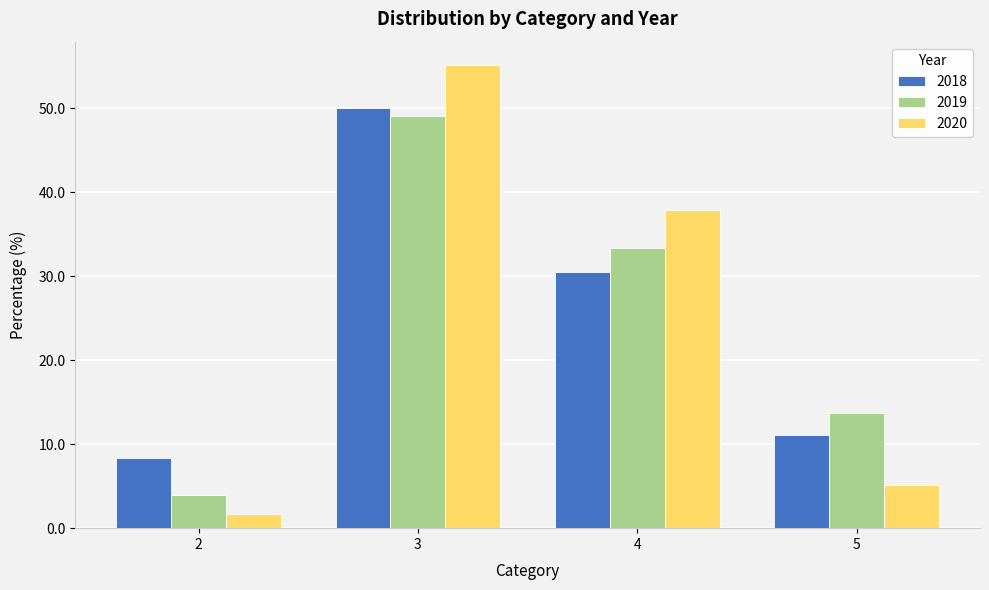

What is the difference between the maximum and second lowest values in the 2020 series?

50.0